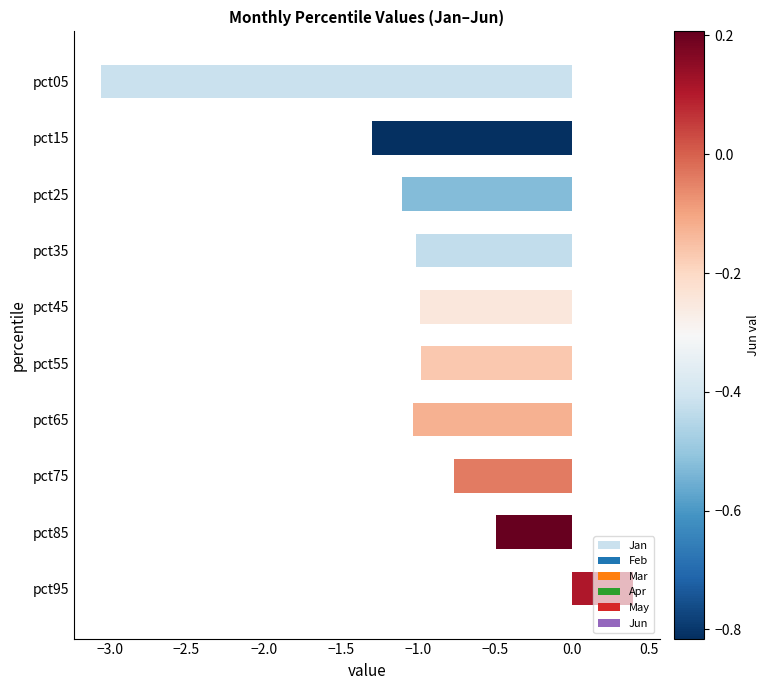

What is the greatest value displayed?

0.4